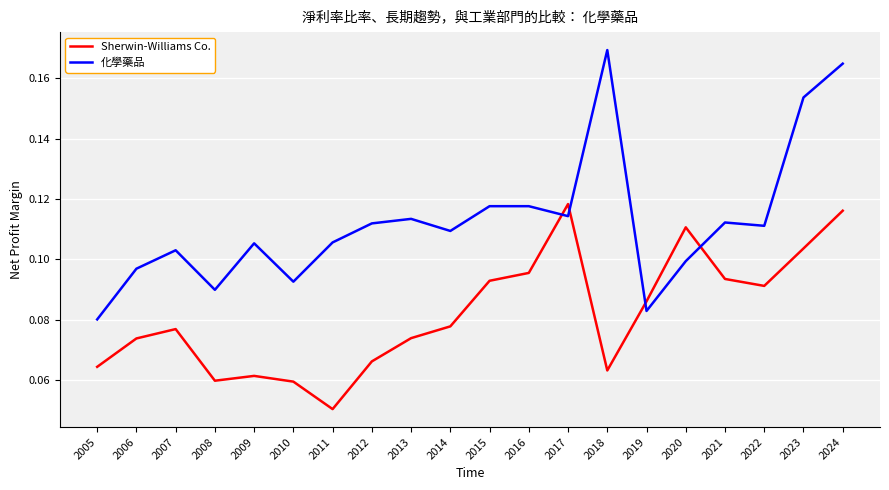

List the series in order of their overall mean, highest first.

化學藥品, Sherwin-Williams Co.